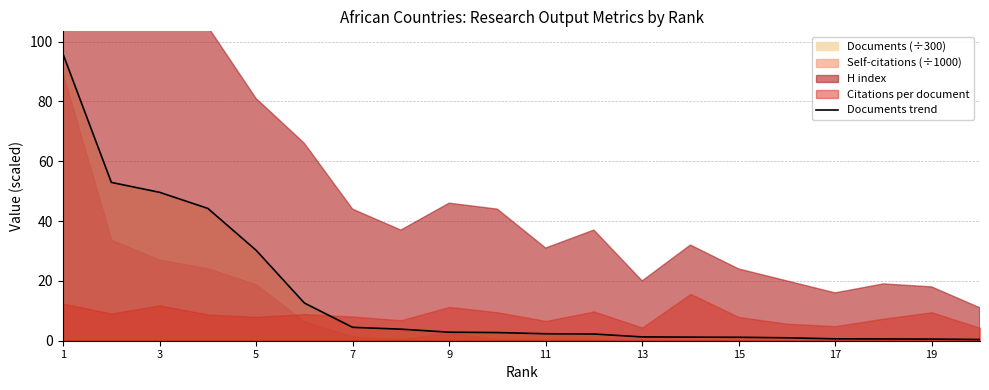

At which label is Documents trend closest to 48?

3